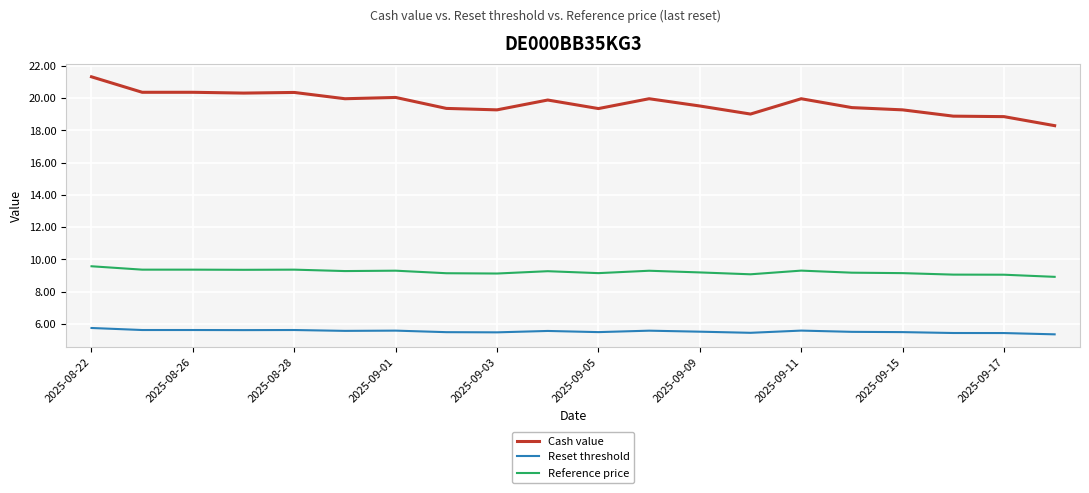

True or false: Reference price and Cash value cross at least once.

False